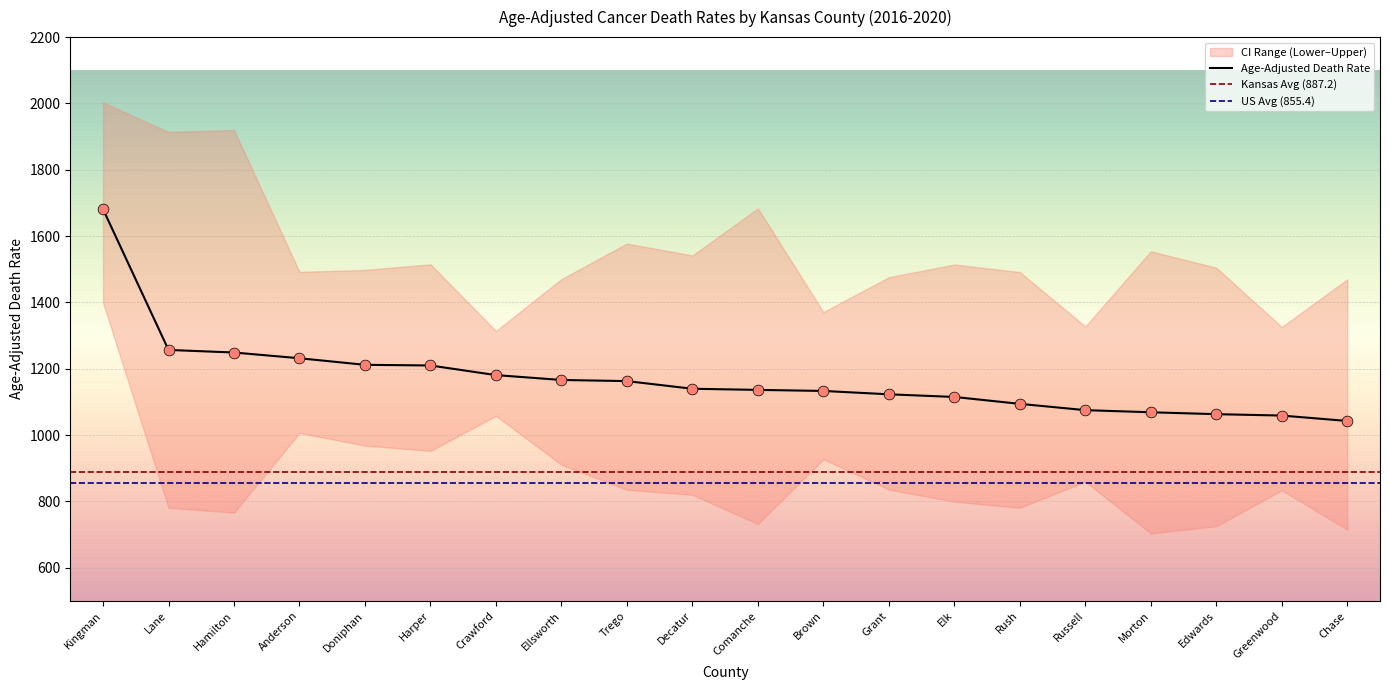

Which series contains the highest Y value?

Upper CI (Rate)